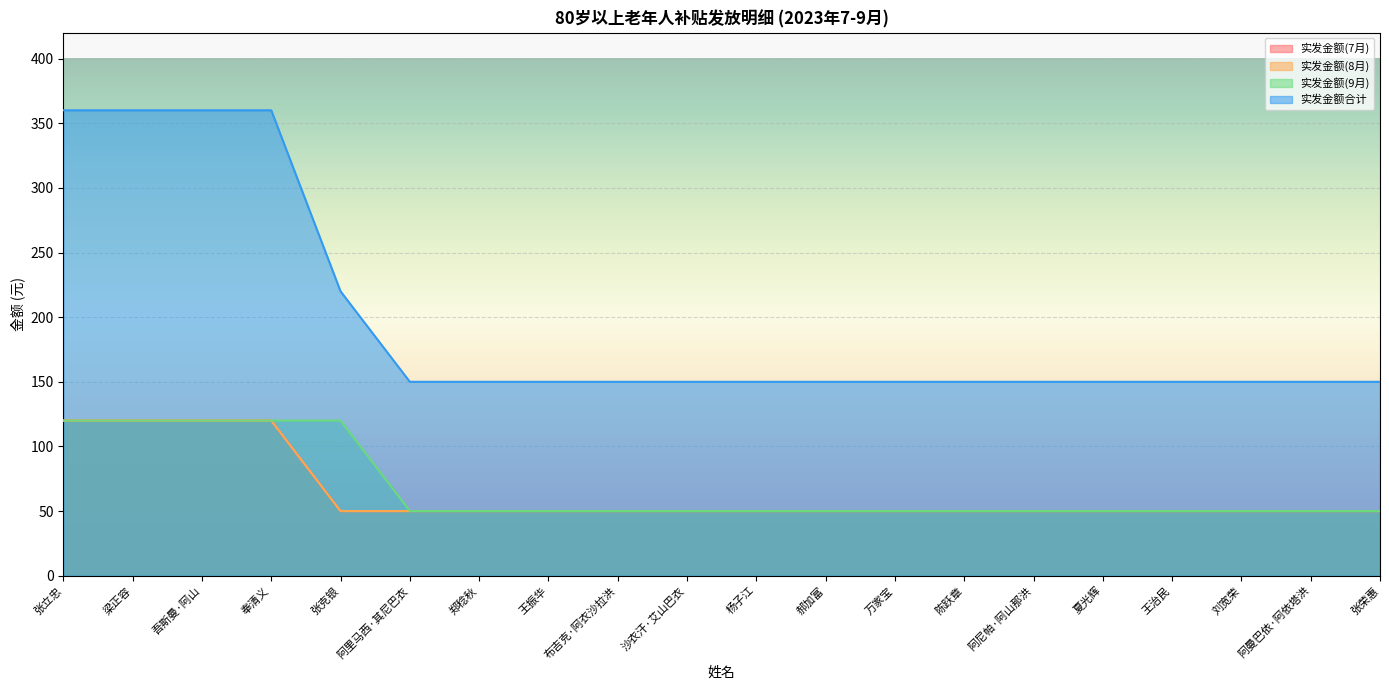

Reading right to left, extract all data points from this chart.

实发金额(7月): 张荣惠=50	阿曼巴依·阿依塔洪=50	刘宽荣=50	王治民=50	夏光辉=50	阿尼帕·阿山那洪=50	陈跃章=50	万家宝=50	郝加富=50	杨子江=50	沙衣汗·艾山巴衣=50	布吉克·阿衣沙拉洪=50	王振华=50	郑稔秋=50	阿里马西·其尼巴衣=50	张克银=50	奉清义=120	吾斯曼·阿山=120	梁正容=120	张立忠=120
实发金额(8月): 张荣惠=50	阿曼巴依·阿依塔洪=50	刘宽荣=50	王治民=50	夏光辉=50	阿尼帕·阿山那洪=50	陈跃章=50	万家宝=50	郝加富=50	杨子江=50	沙衣汗·艾山巴衣=50	布吉克·阿衣沙拉洪=50	王振华=50	郑稔秋=50	阿里马西·其尼巴衣=50	张克银=50	奉清义=120	吾斯曼·阿山=120	梁正容=120	张立忠=120
实发金额(9月): 张荣惠=50	阿曼巴依·阿依塔洪=50	刘宽荣=50	王治民=50	夏光辉=50	阿尼帕·阿山那洪=50	陈跃章=50	万家宝=50	郝加富=50	杨子江=50	沙衣汗·艾山巴衣=50	布吉克·阿衣沙拉洪=50	王振华=50	郑稔秋=50	阿里马西·其尼巴衣=50	张克银=120	奉清义=120	吾斯曼·阿山=120	梁正容=120	张立忠=120
实发金额合计: 张荣惠=150	阿曼巴依·阿依塔洪=150	刘宽荣=150	王治民=150	夏光辉=150	阿尼帕·阿山那洪=150	陈跃章=150	万家宝=150	郝加富=150	杨子江=150	沙衣汗·艾山巴衣=150	布吉克·阿衣沙拉洪=150	王振华=150	郑稔秋=150	阿里马西·其尼巴衣=150	张克银=220	奉清义=360	吾斯曼·阿山=360	梁正容=360	张立忠=360